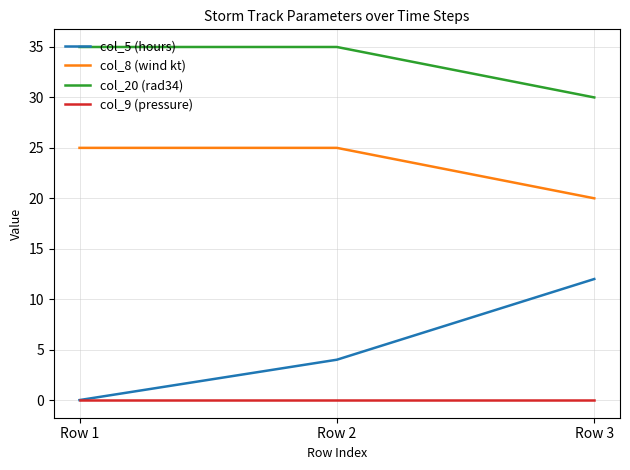

Where is col_20 (rad34) nearest to the value 32?

Row 3